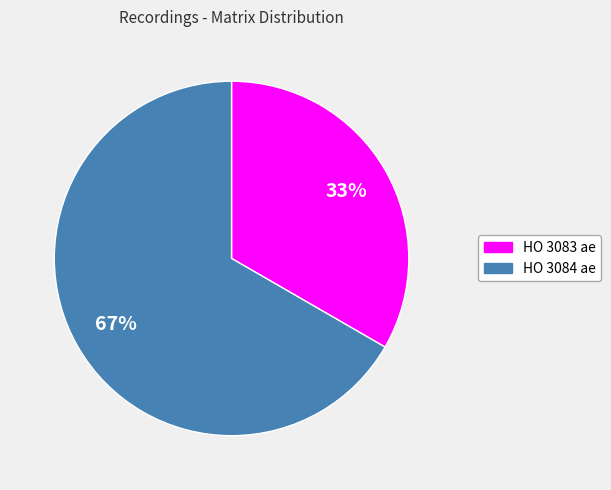

True or false: HO 3083 ae accounts for 28% of the total.

False